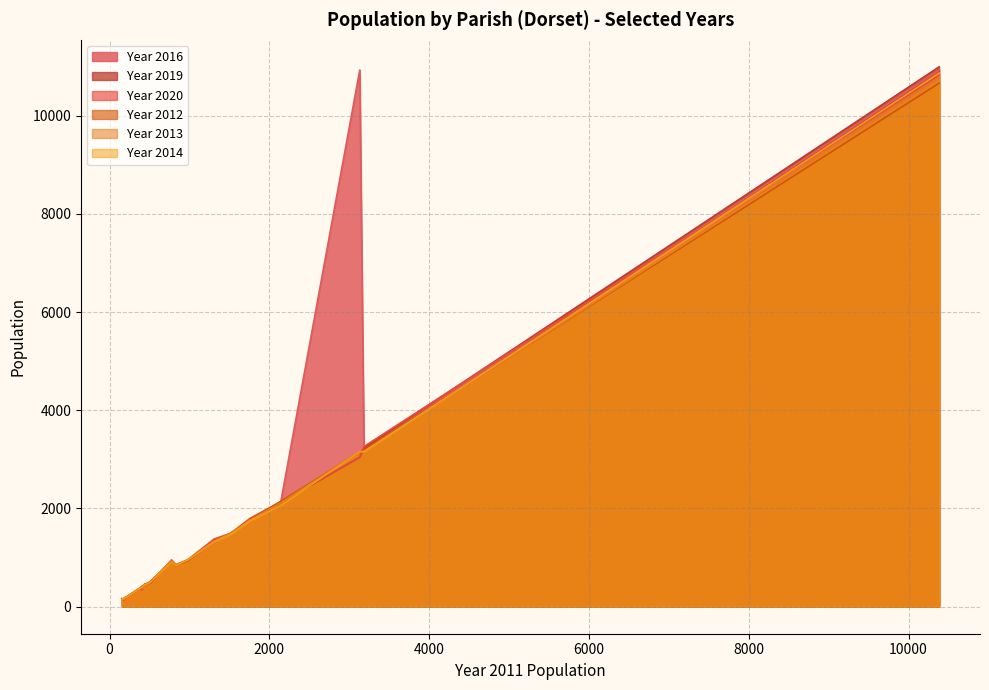

Is it true that Year 2020 equals 1496 at 1518?

True